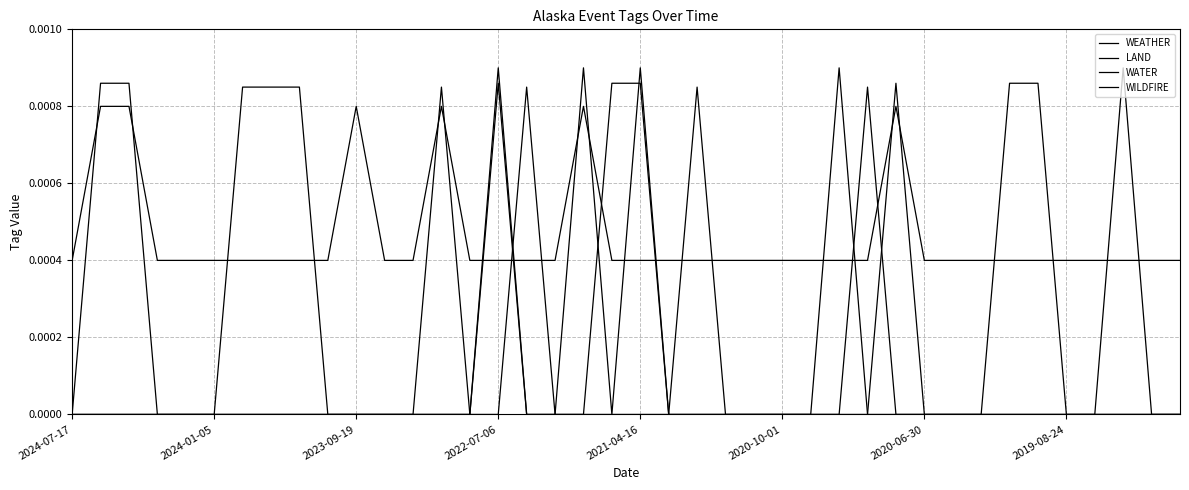

List the series in order of their peak value, lowest first.

LAND, WATER, WILDFIRE, WEATHER